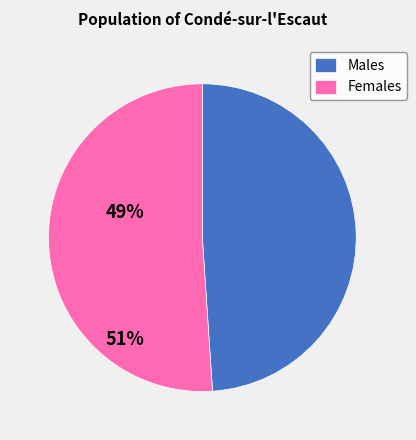

Combined, do Males and Females account for over 50%?

Yes